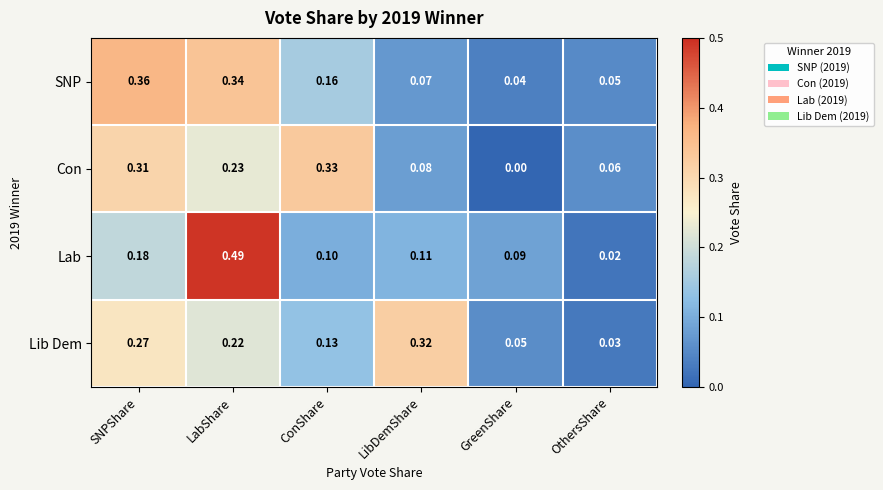

Is the value of SNP at ConShare greater than the value of Con at LabShare?

No